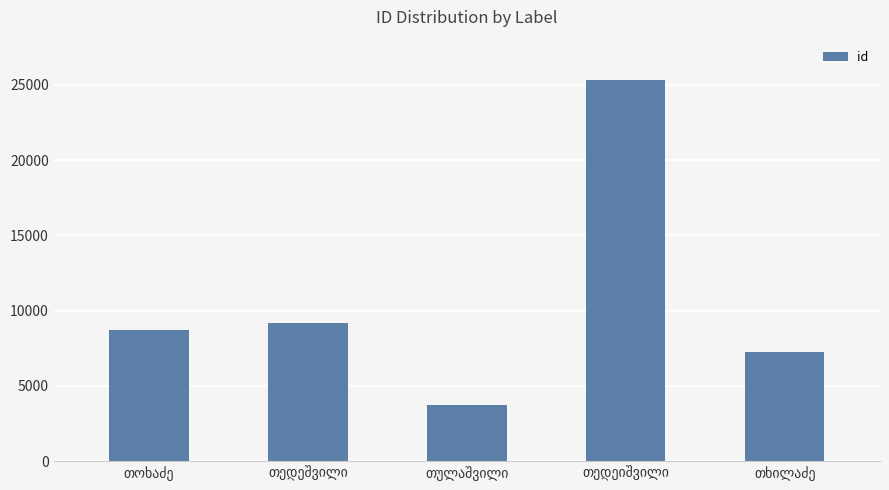

What is the value of the 1st bar from the left?

8687